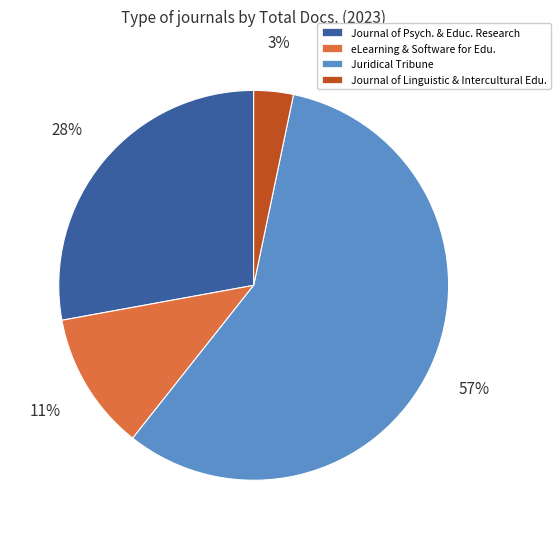

To the nearest percent, what is the average slice percentage?

25%